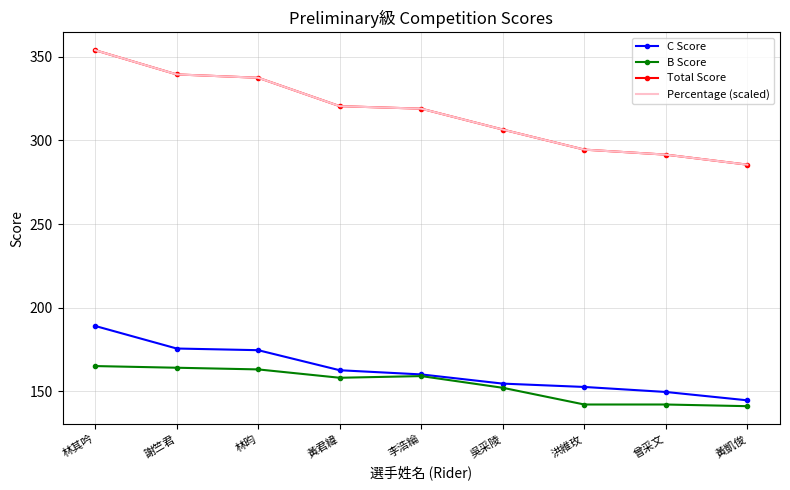

The value of Percentage (scaled) at 謝竺君 is 339.5. True or false?

True